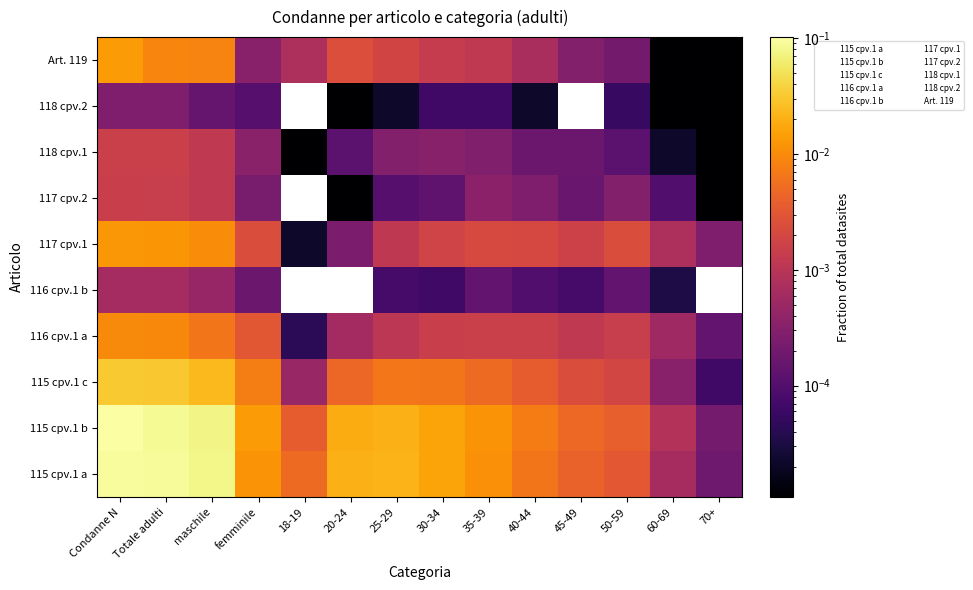

Is it true that 115 cpv.1 b equals 0.0 at 45-49?

False